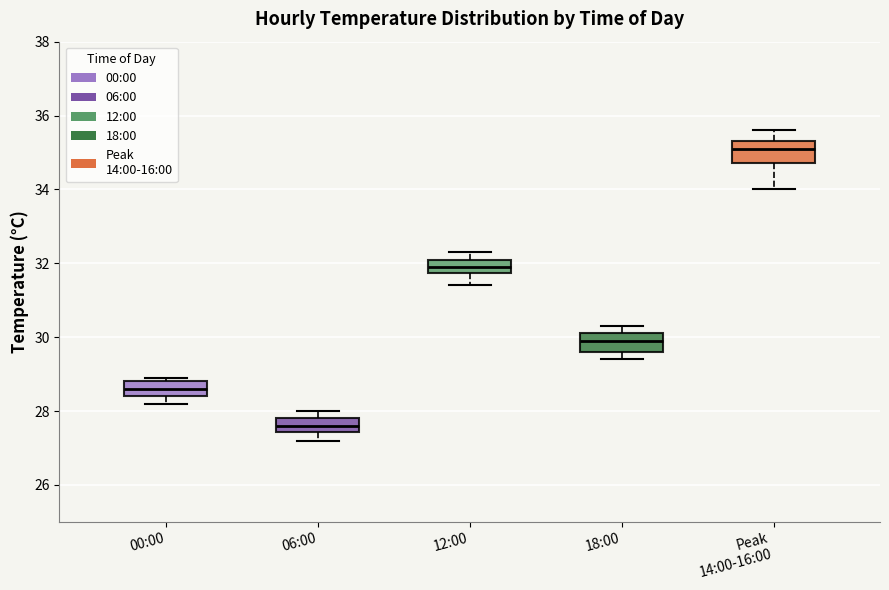

Where is the upper edge of the box for Peak 14:00-16:00 on the y-axis? The values are not printed on the chart, so give them approximately, as read against the axis.

35.4